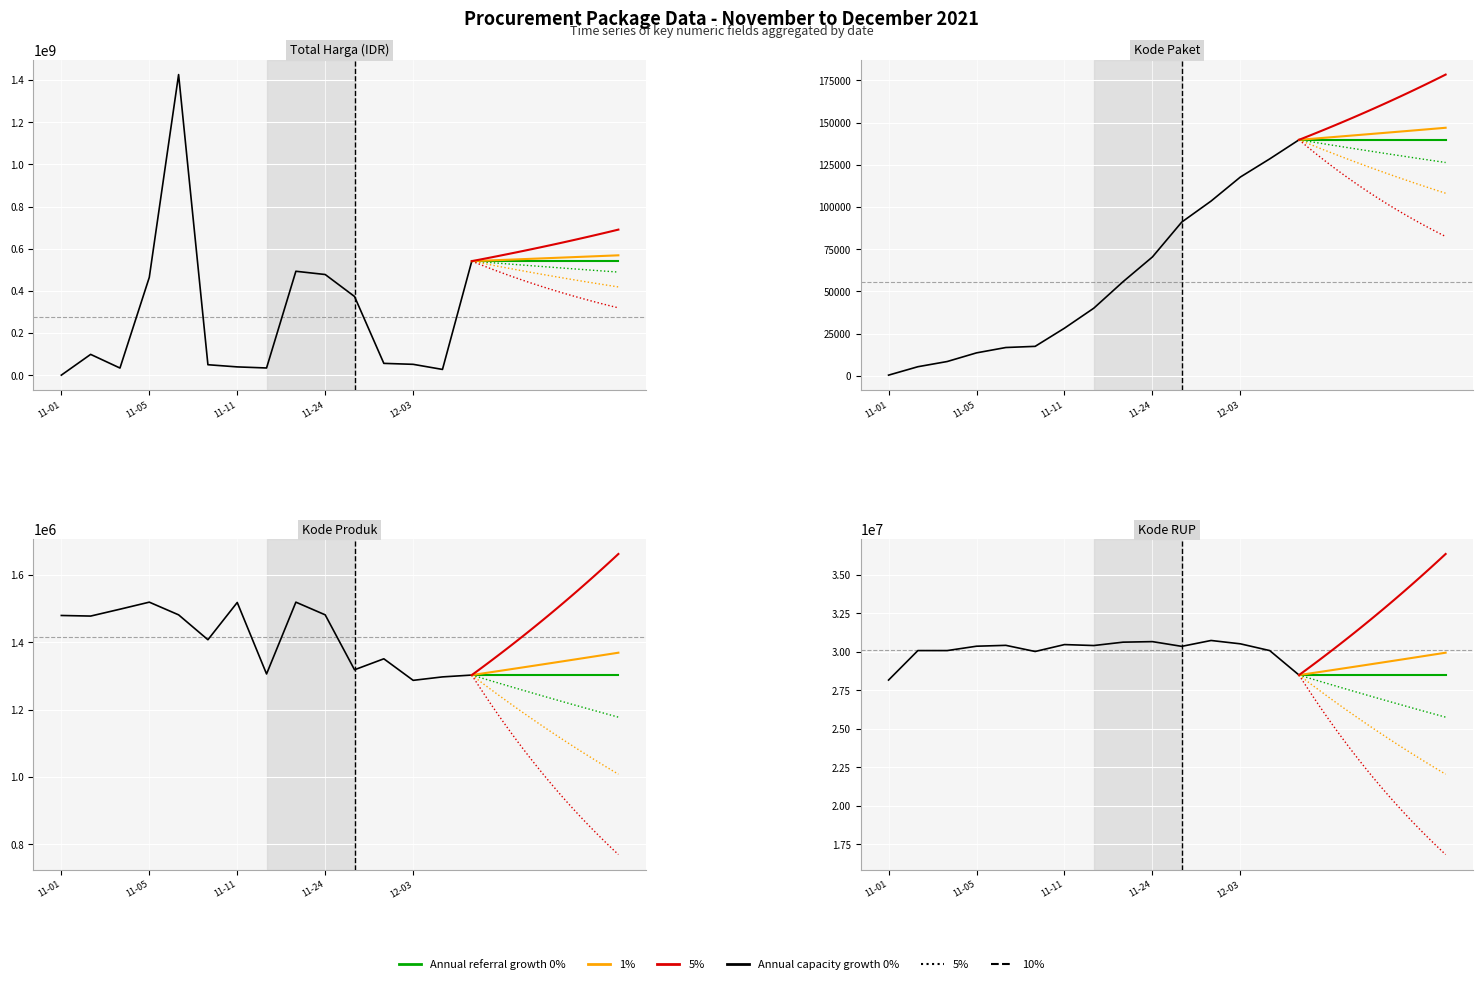

Is it true that Total Harga equals 464002100 at 11-05?

True